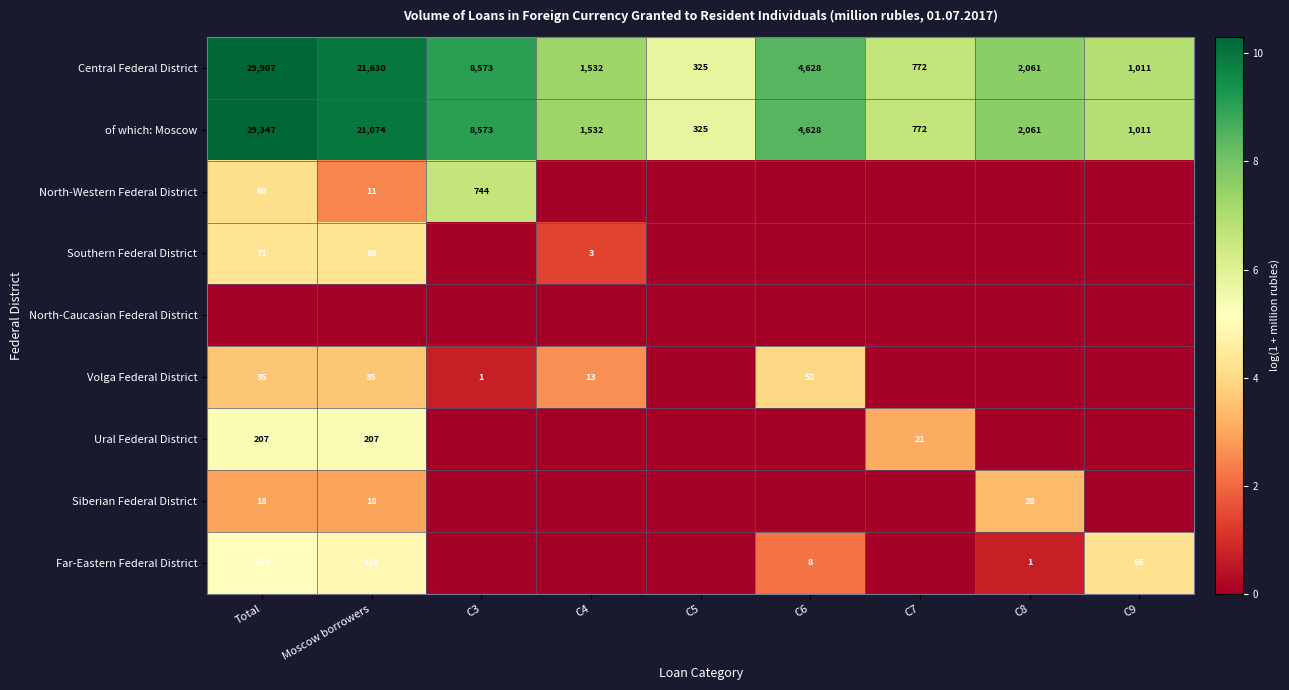

What is the difference between the Central Federal District values at C7 and C6?

3856